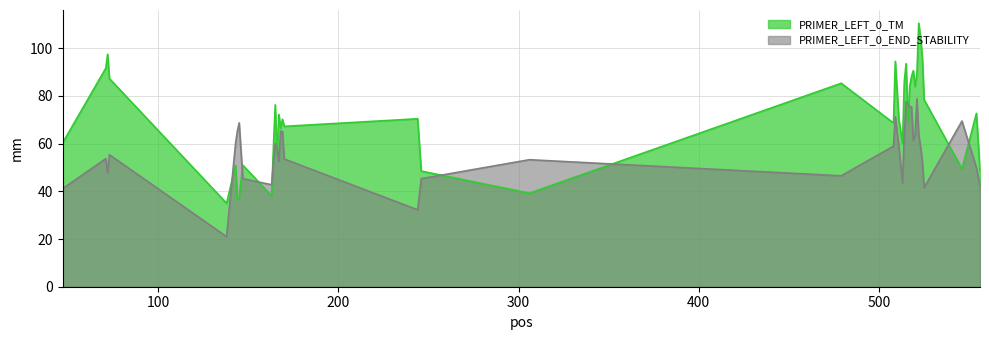

Which series has the largest total across all categories?

PRIMER_LEFT_0_TM